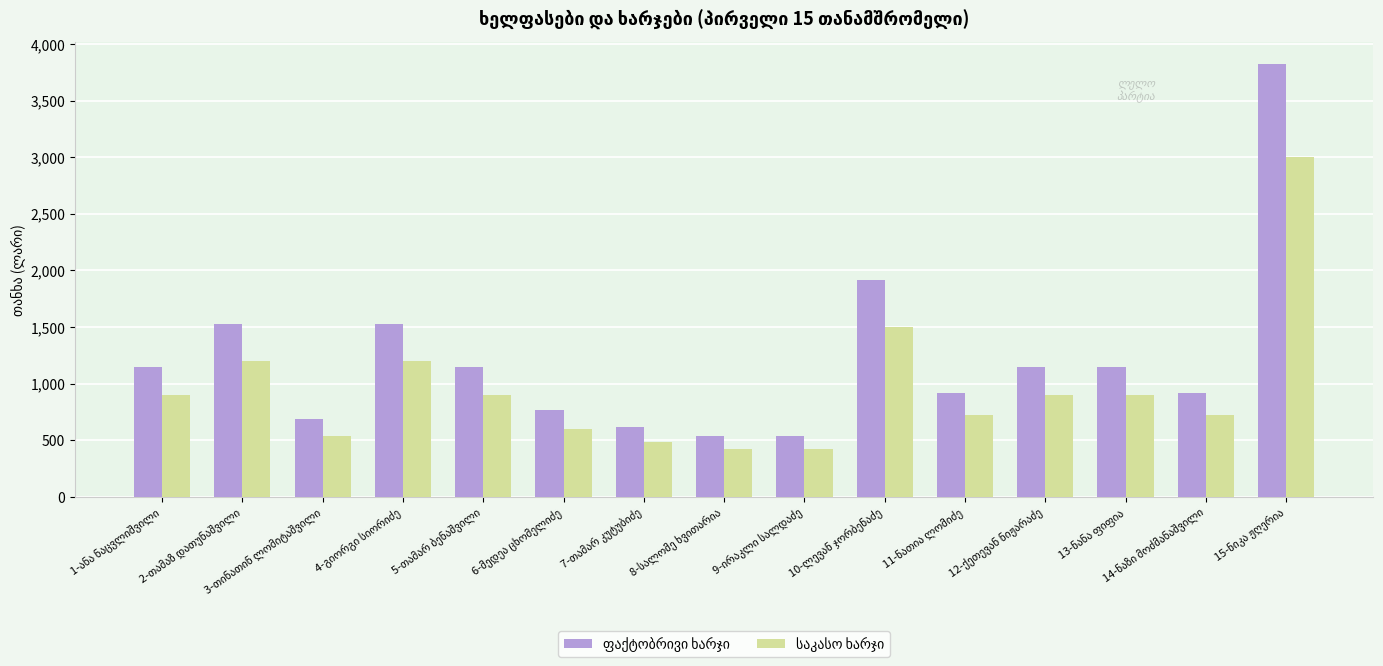

Which series changed the most between 8-სალომე ხვითარია and 13-ნანა ფიფია?

ფაქტობრივი ხარჯი